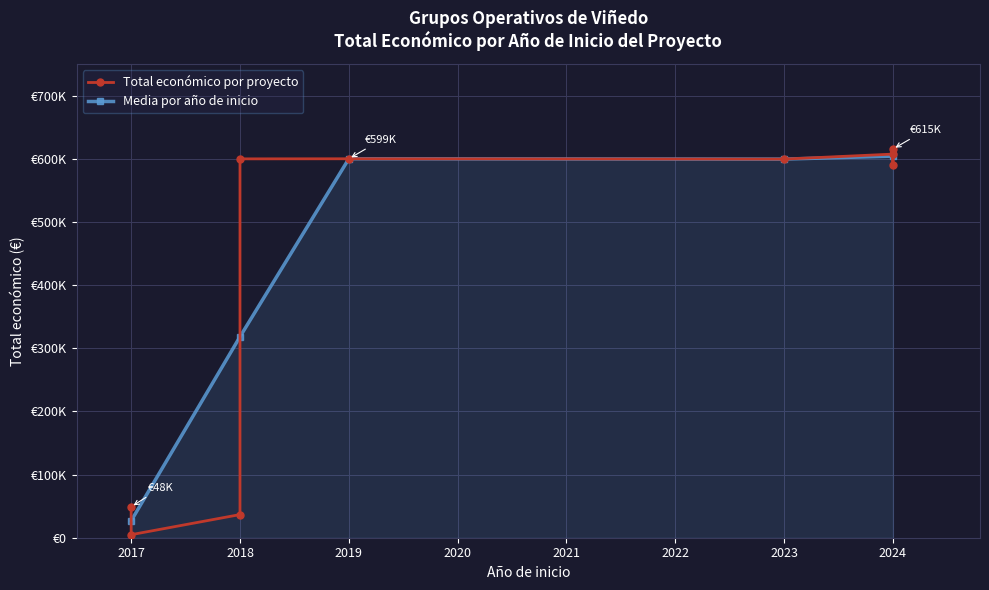

Rank the categories by value from lowest to highest.

2017, 2018, 2017, 2024, 2023, 2018, 2019, 2024, 2024